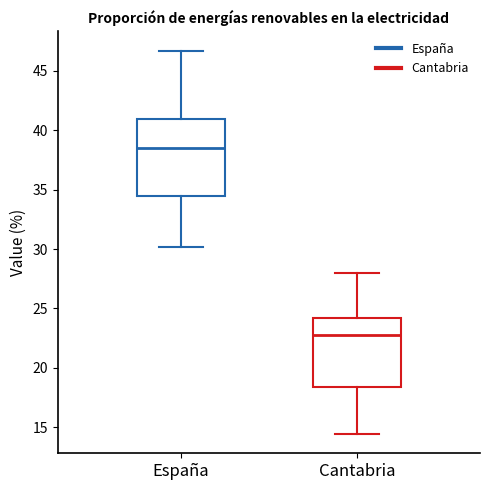

Which box is the tallest, from its lower edge to its upper edge?

España